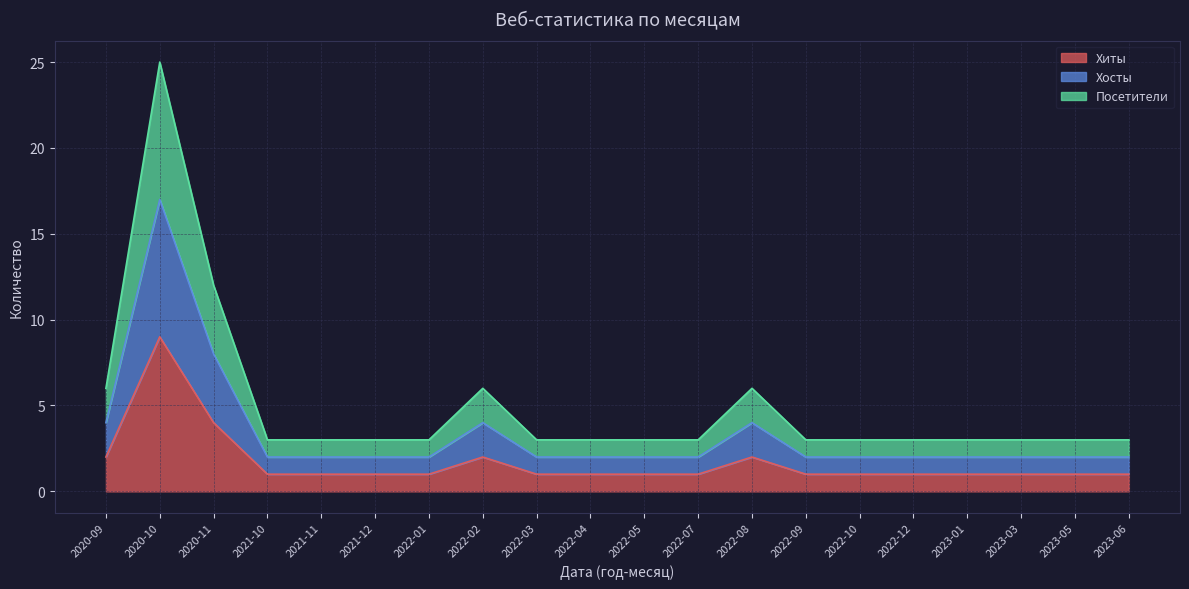

True or false: Хиты has a value of 2 at 2022-05.

False